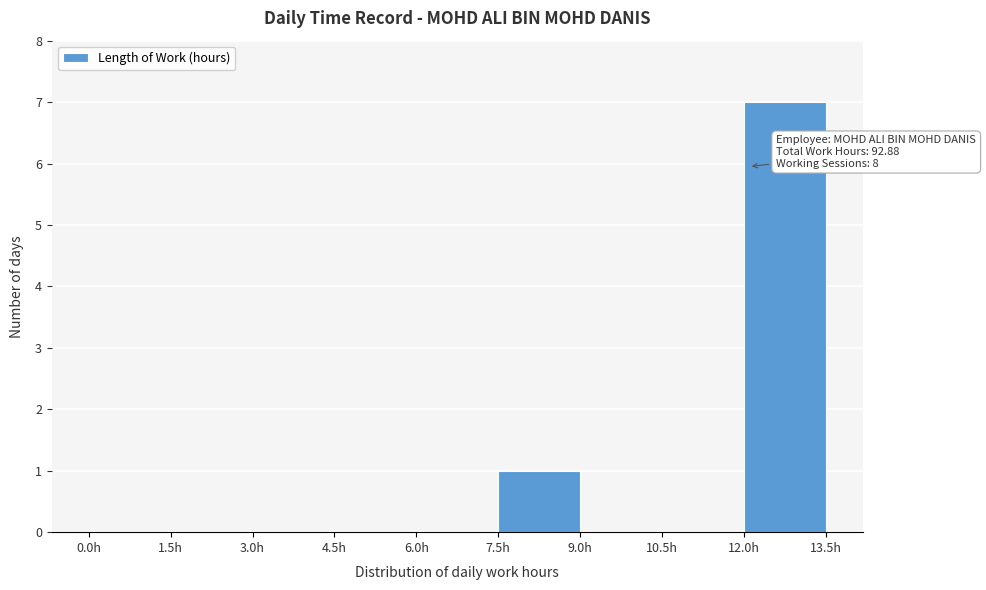

Which range on the x-axis has the tallest bar?

12.0 to 13.5